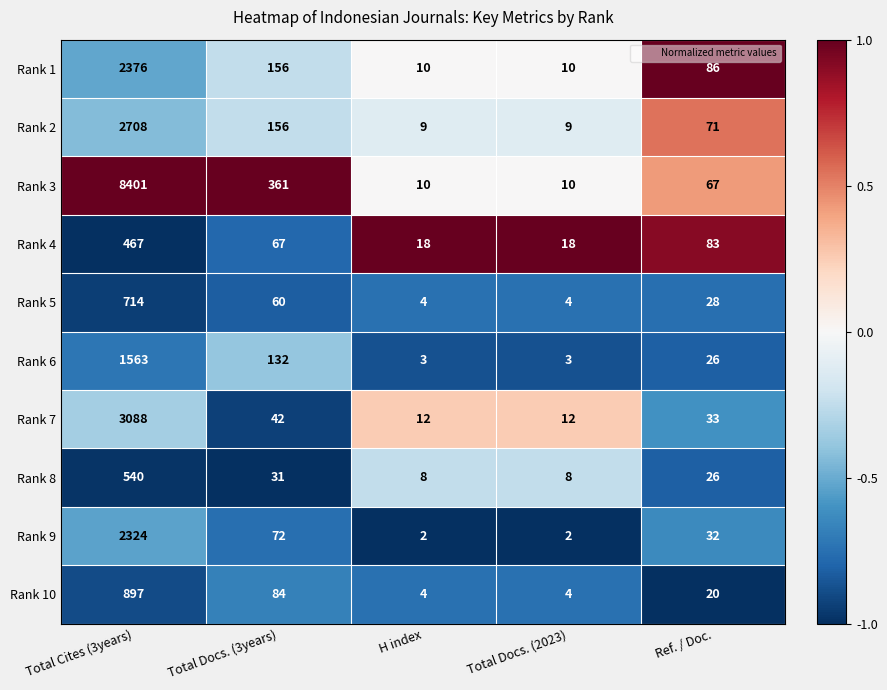

At which category is the sum across all series the highest?

Total Cites (3years)